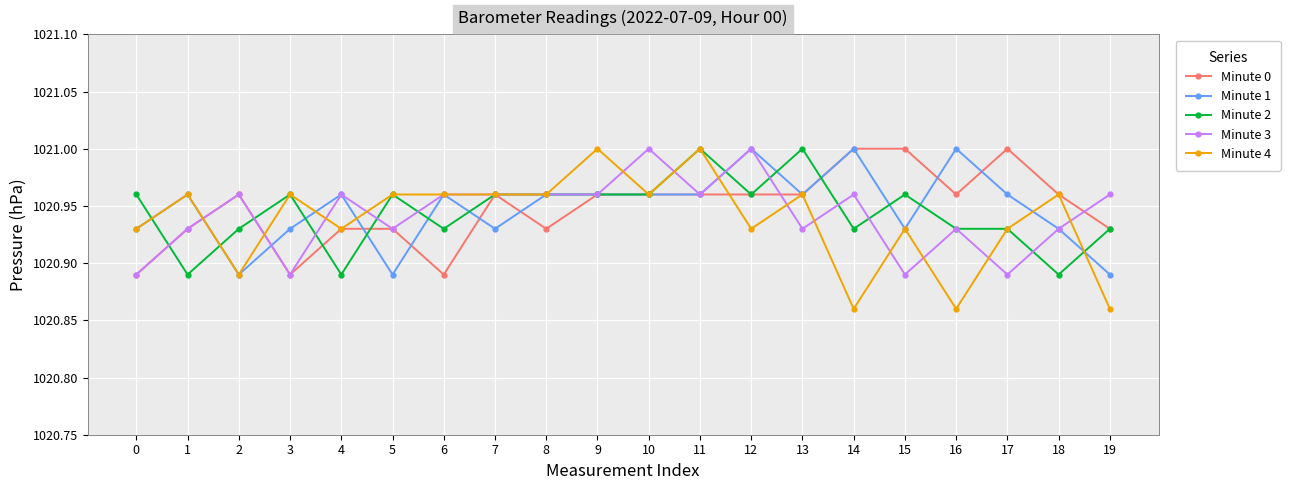

Is it true that Minute 4 equals 1667.4 at 14?

False